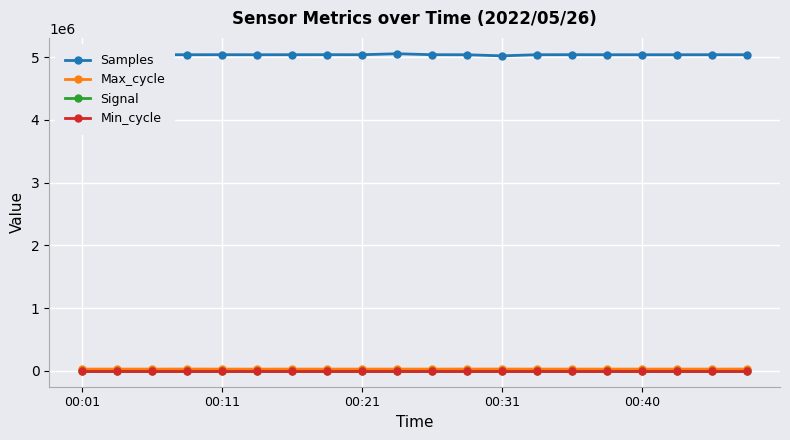

At how many categories does at least one series exceed 3228308?

20